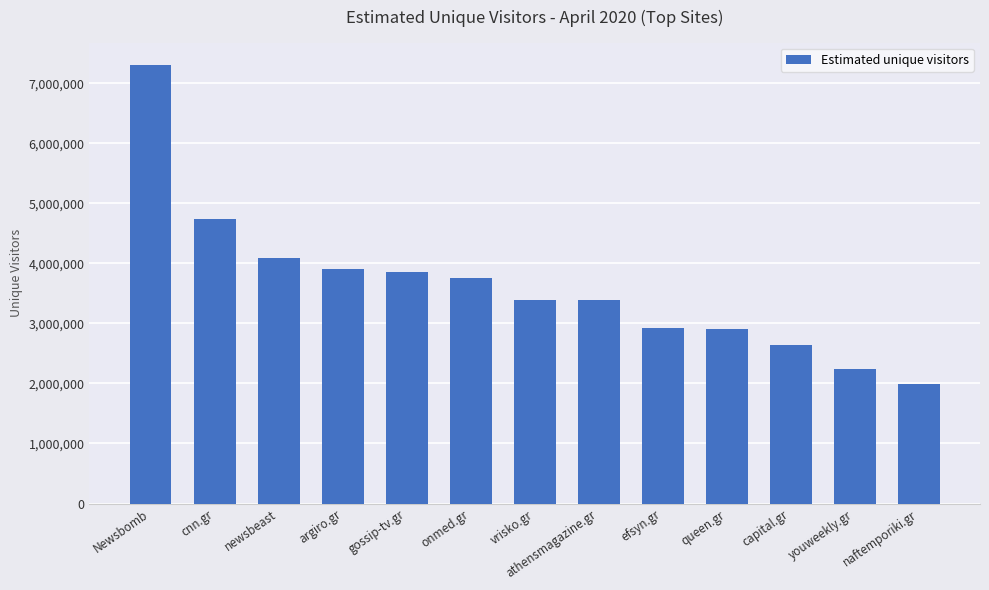

What is the value of the 8th bar from the left?

3390827